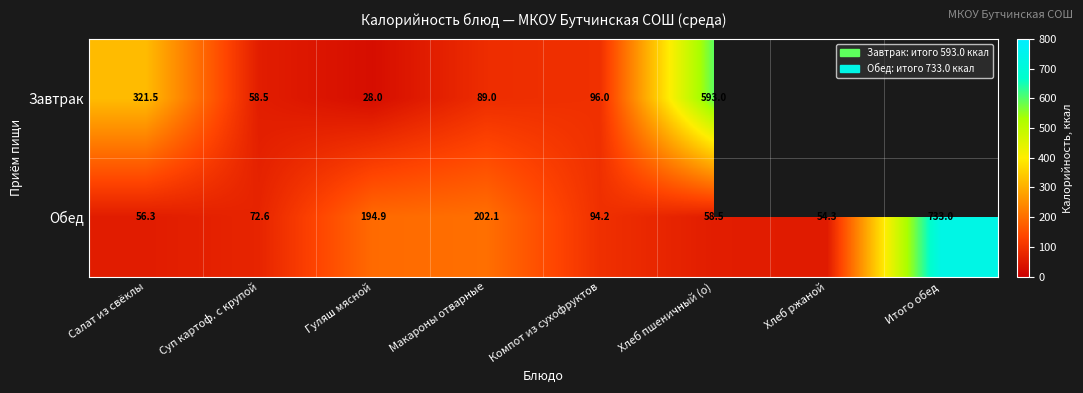

The Завтрак series shows 28.0 at Гуляш мясной. True or false?

True